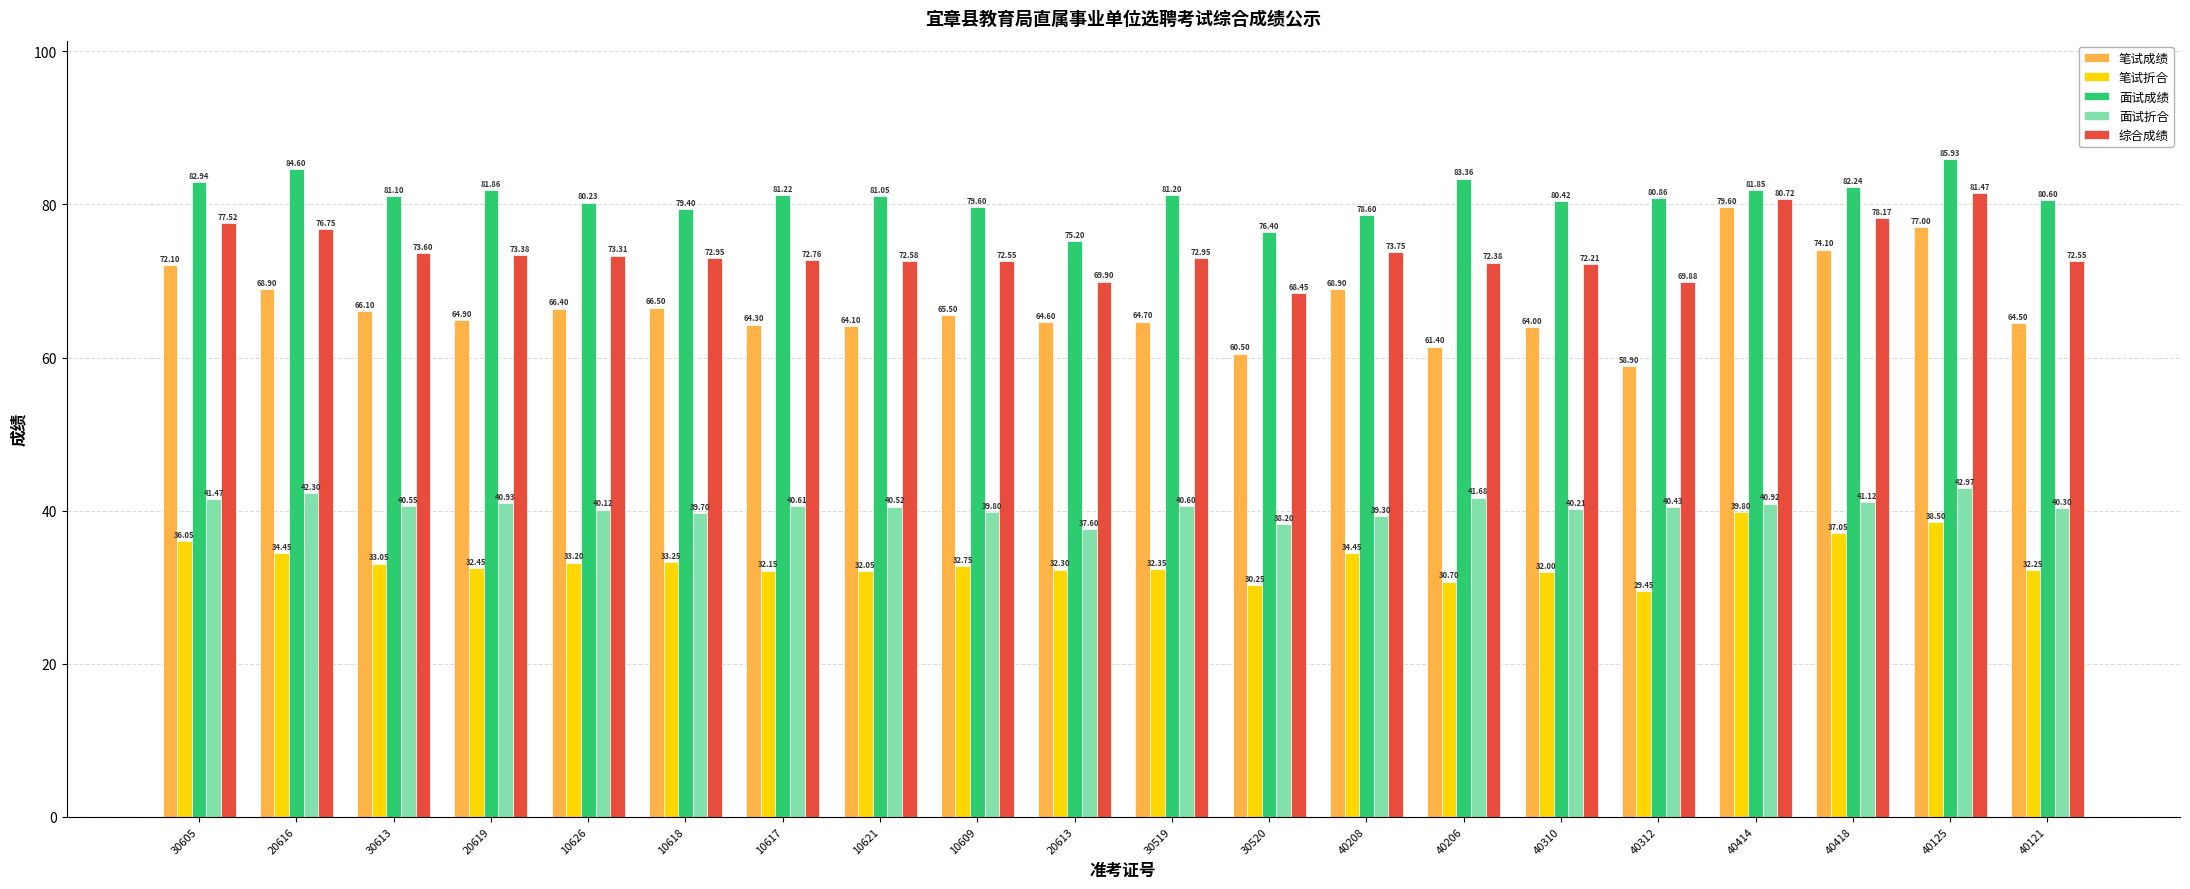

Which category has the lowest value across all series?

40312